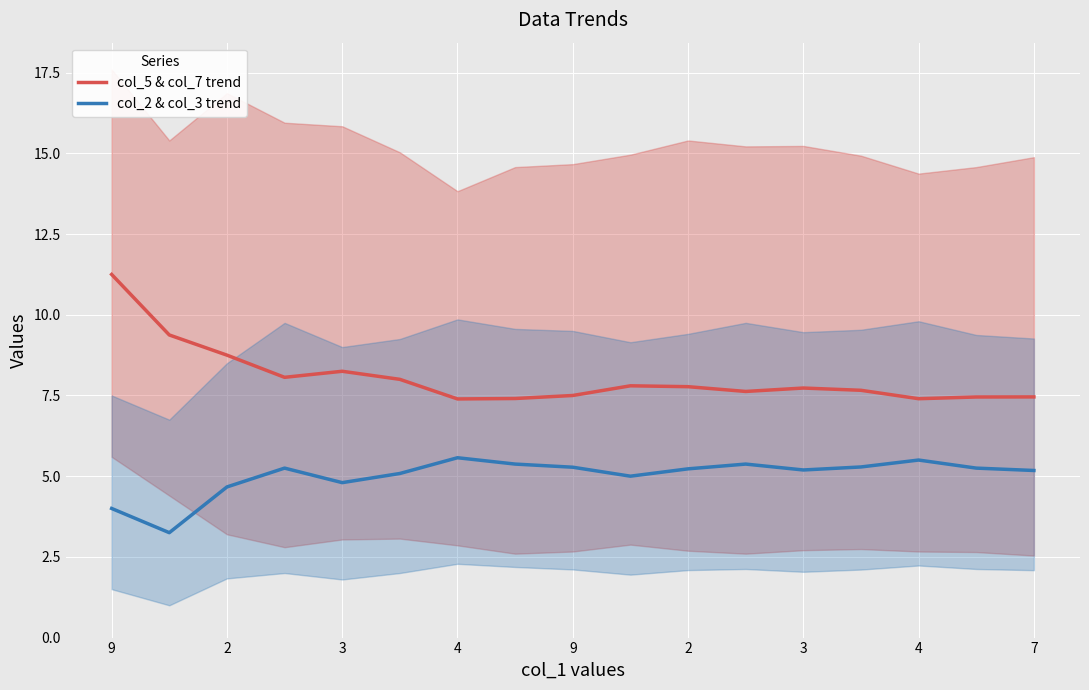

What are all the series names shown in the legend?

col_5 & col_7 trend, col_2 & col_3 trend